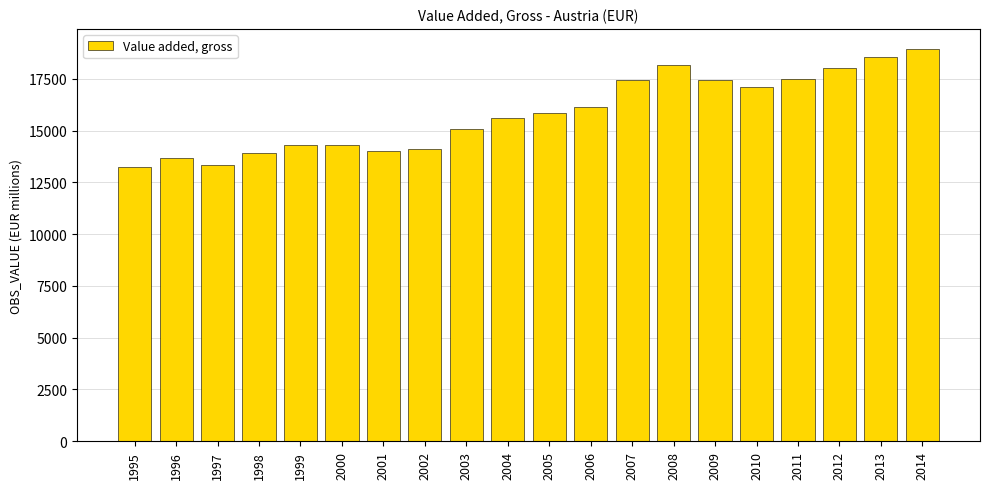

Are the bars grouped side by side (vs. stacked)?

No